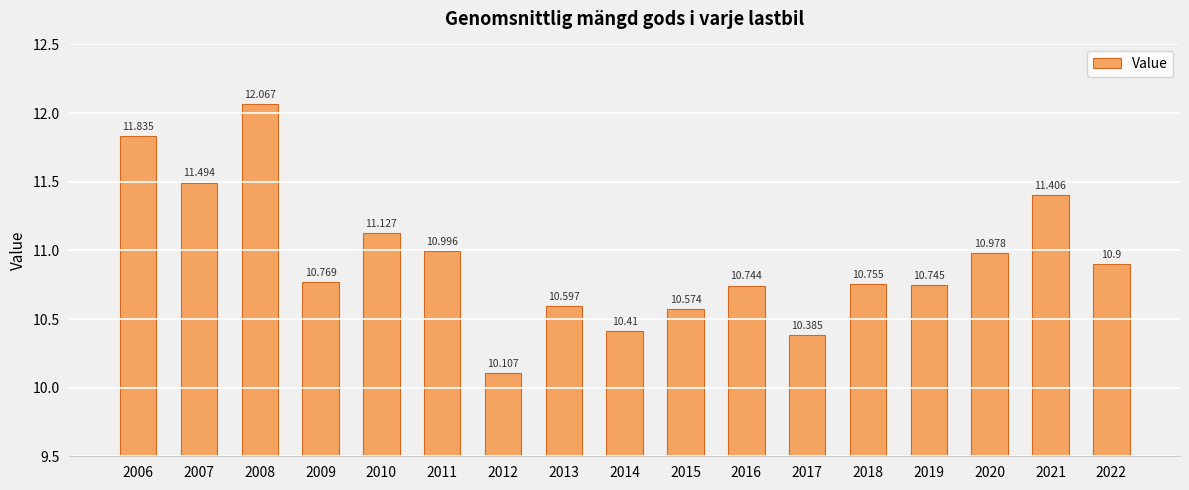

Reading right to left, transcribe all the data shown in this chart.

10.9	11.4	11.0	10.7	10.8	10.4	10.7	10.6	10.4	10.6	10.1	11.0	11.1	10.8	12.1	11.5	11.8